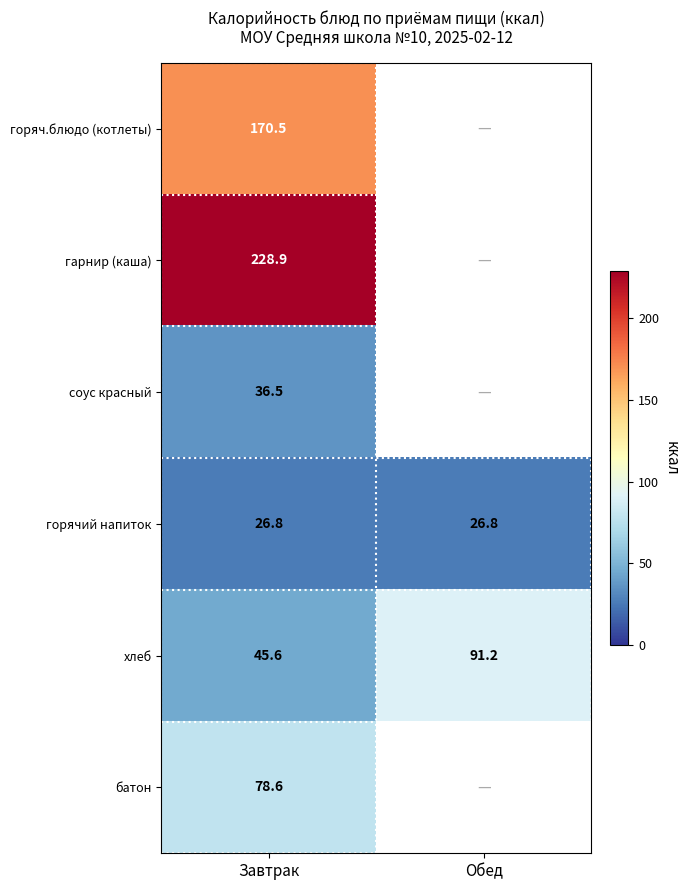

Is the value of соус красный at Завтрак greater than the value of гарнир (каша) at Завтрак?

No